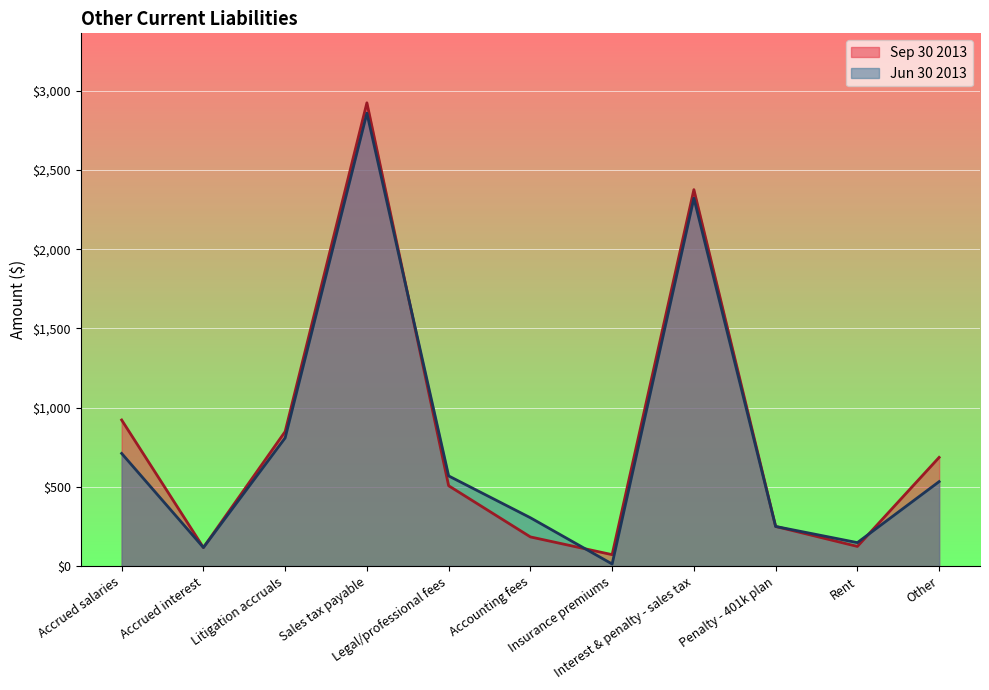

Which series changed the most between Accounting fees and Insurance premiums?

Jun 30 2013